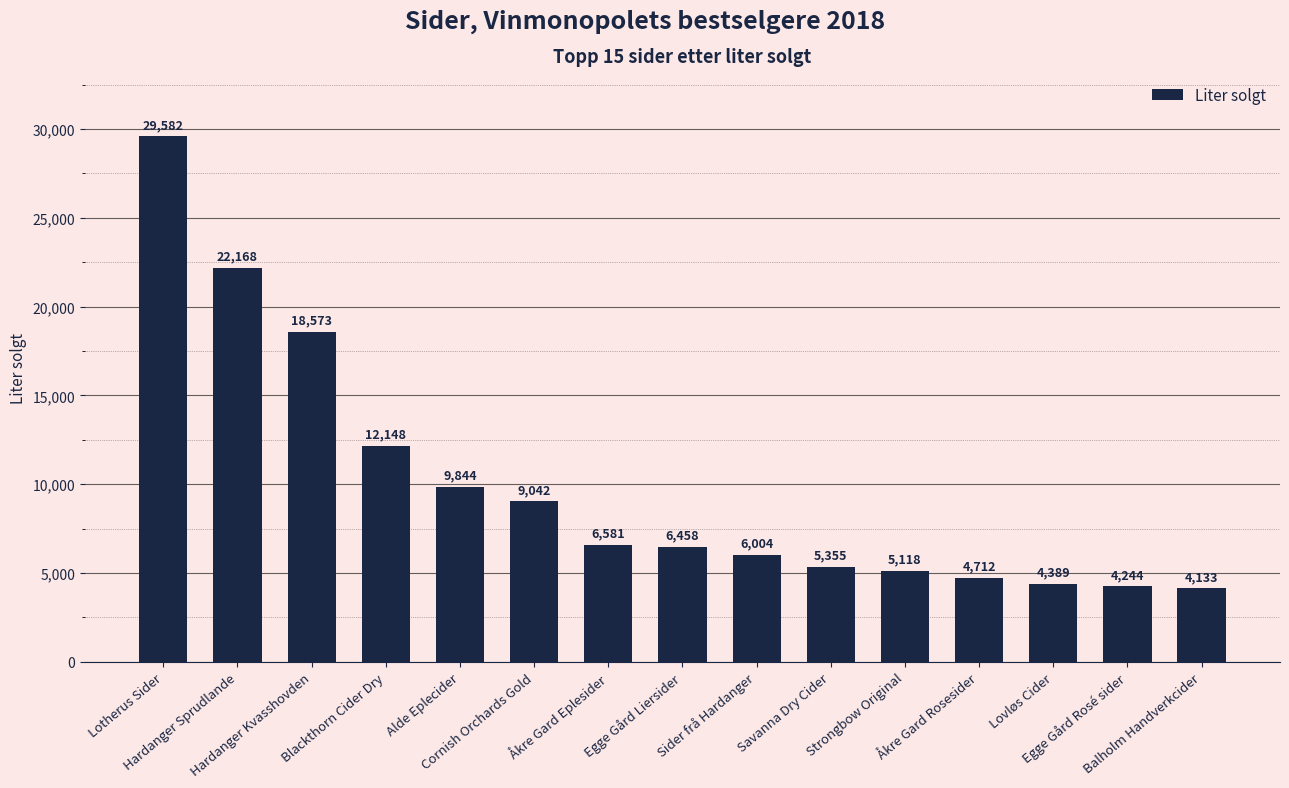

What is the label of the 14th bar from the right?

Hardanger Sprudlande